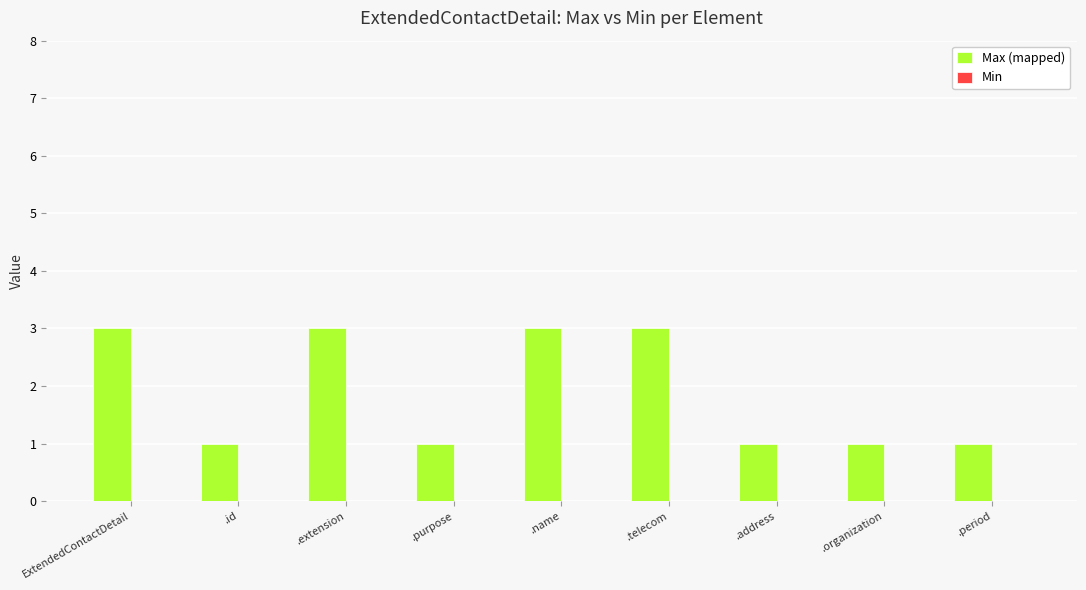

How many bars are there in total?

9